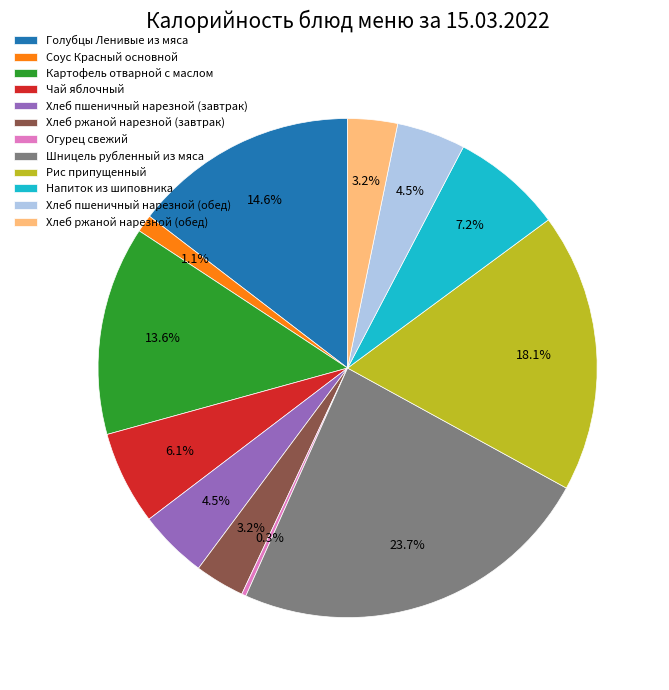

Which category has the smallest portion of the pie?

Огурец свежий